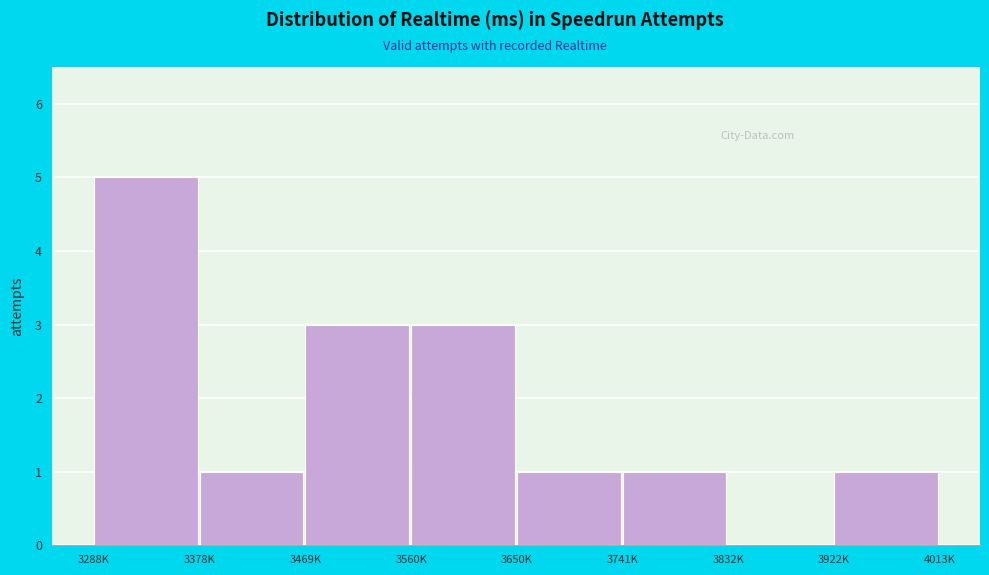

Reading right to left, extract all data points from this chart.

3922K=1	3832K=0	3741K=1	3650K=1	3560K=3	3469K=3	3378K=1	3288K=5